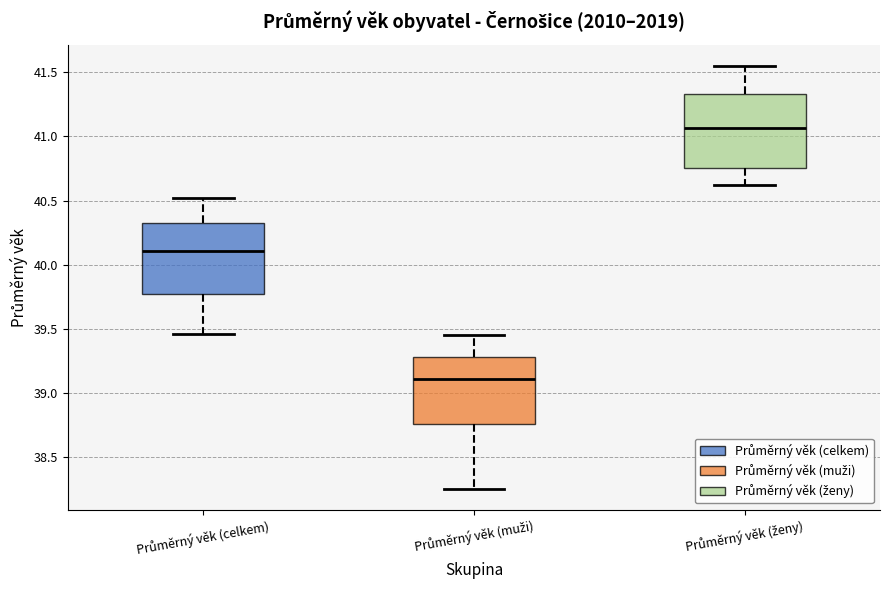

Reading left to right, transcribe this box plot: for each box, give where its median line is, the range the box spans, and where its two whiskers end, as read against the y-axis. The values are not printed on the chart, so give them approximately, as read against the axis.

Průměrný věk (celkem): median 40.10, box 39.75 to 40.30, whiskers 39.45 to 40.50
Průměrný věk (muži): median 39.10, box 38.75 to 39.30, whiskers 38.25 to 39.45
Průměrný věk (ženy): median 41.05, box 40.75 to 41.35, whiskers 40.60 to 41.55